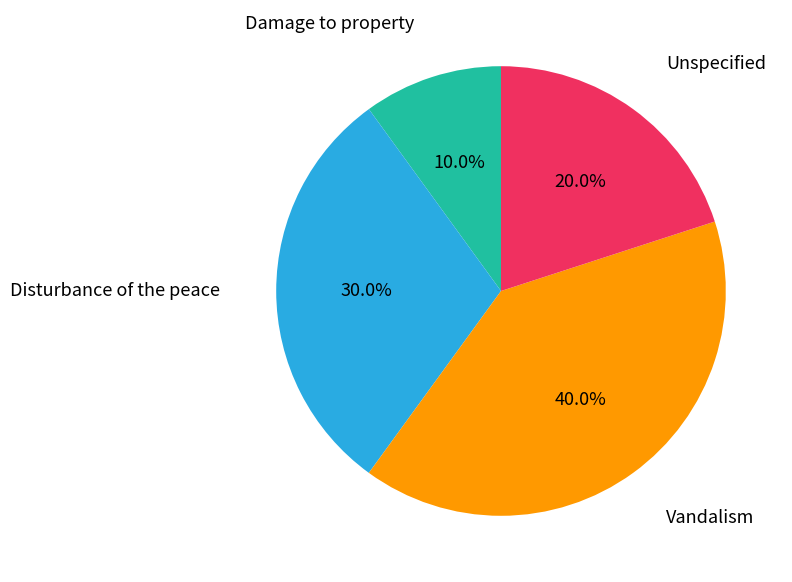

How many slices are in this pie chart?

4